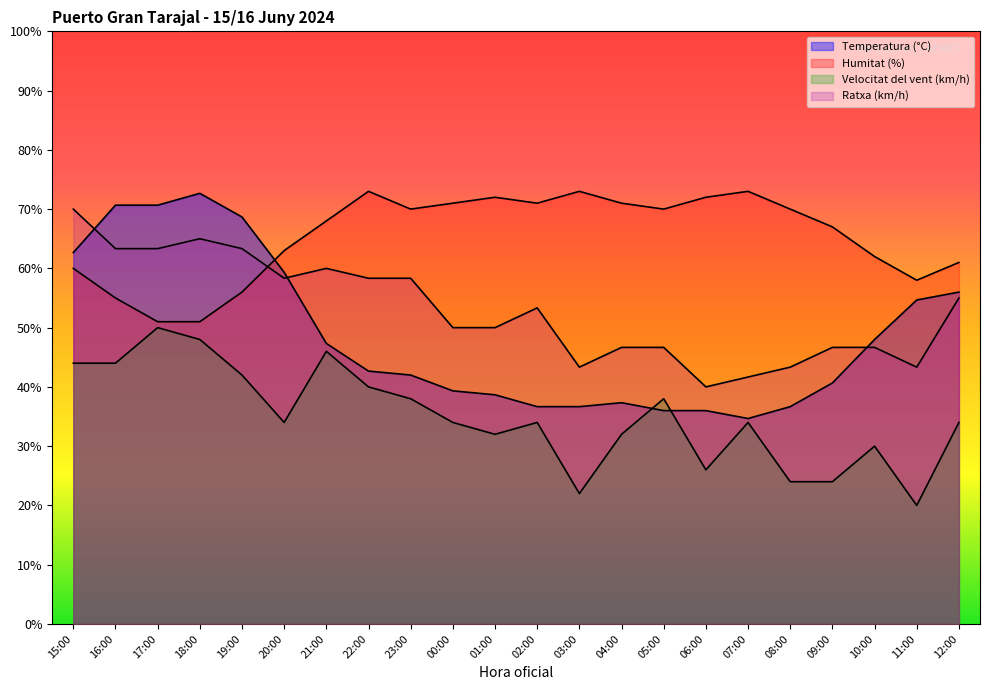

What is the difference between the highest and lowest values at 01:00?

40.0